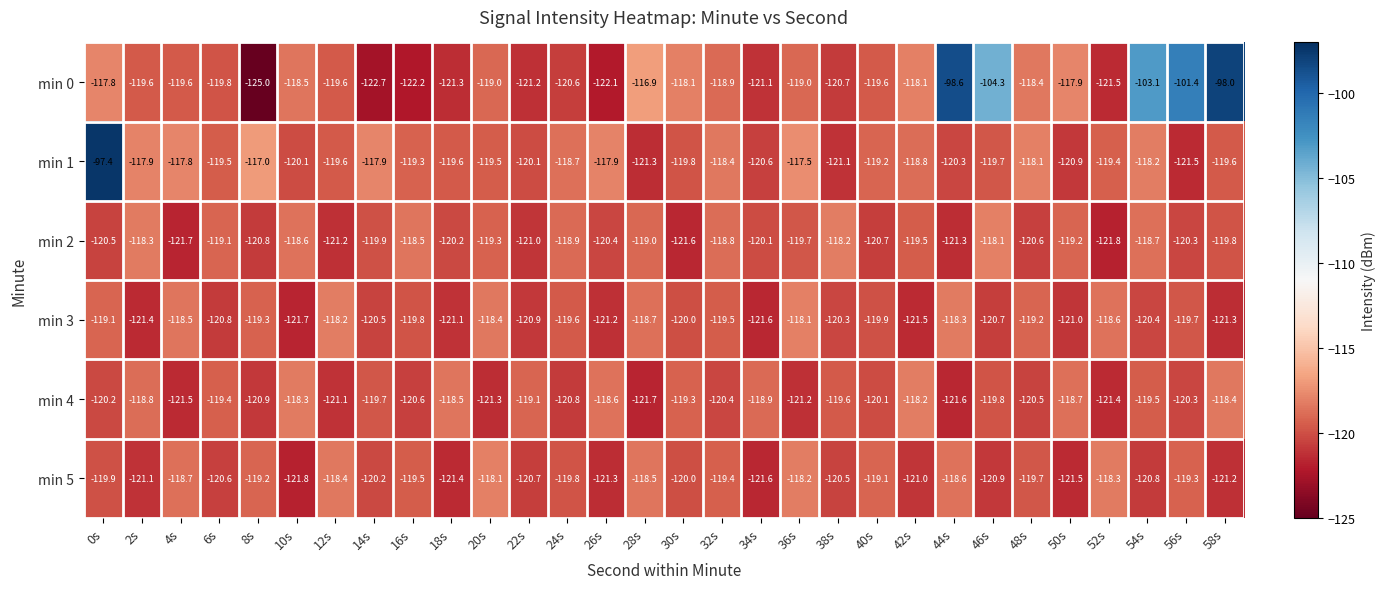

What is the sum of the min 0 values at 32s and 20s?

-237.9